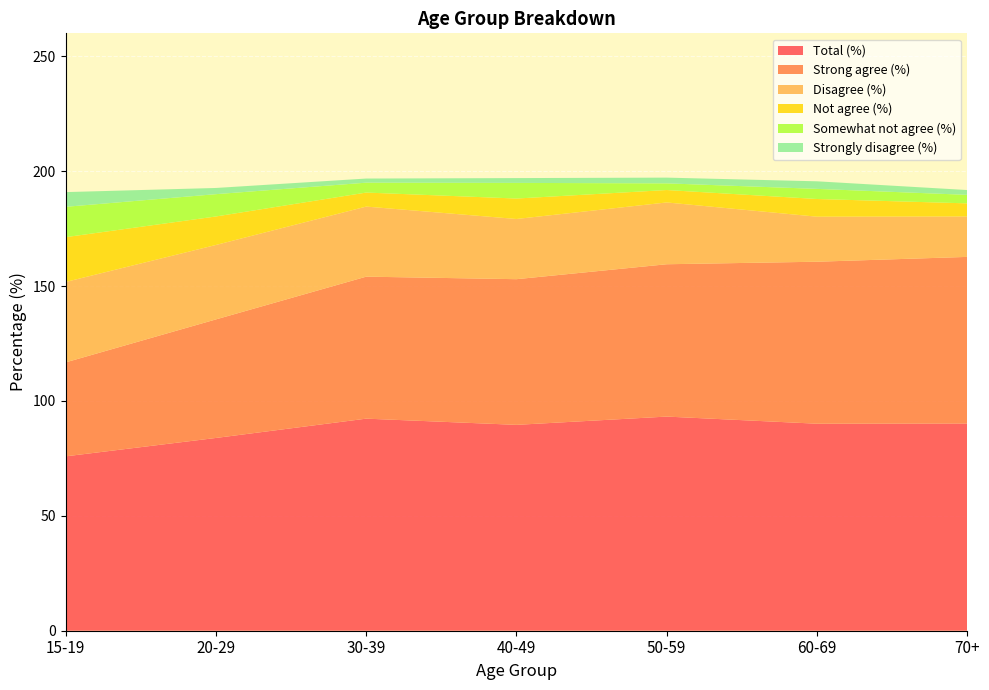

What is the lowest value of the Total (%) series?

75.9